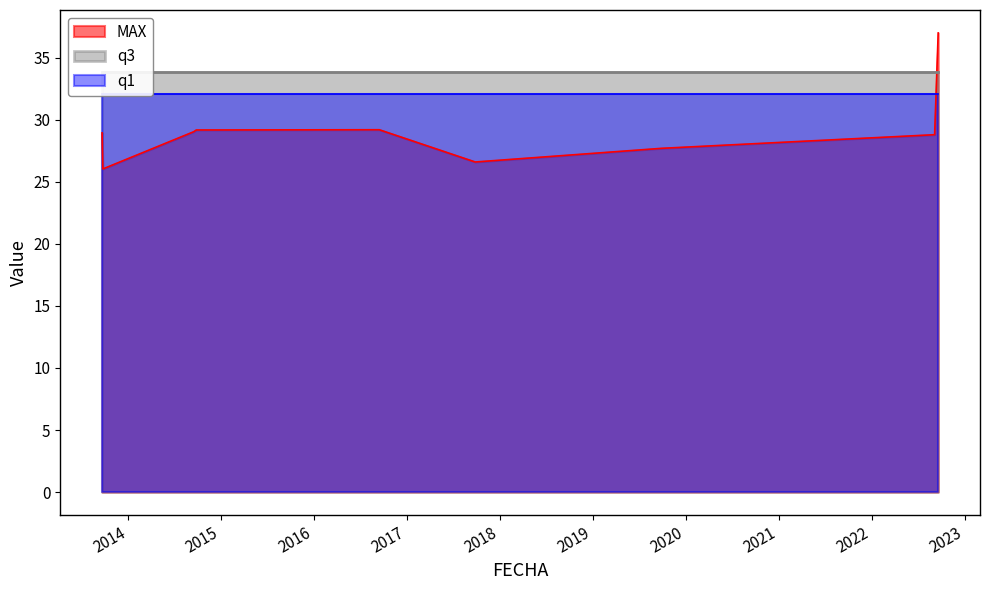

At which label is q3 closest to 33?

2013-09-23